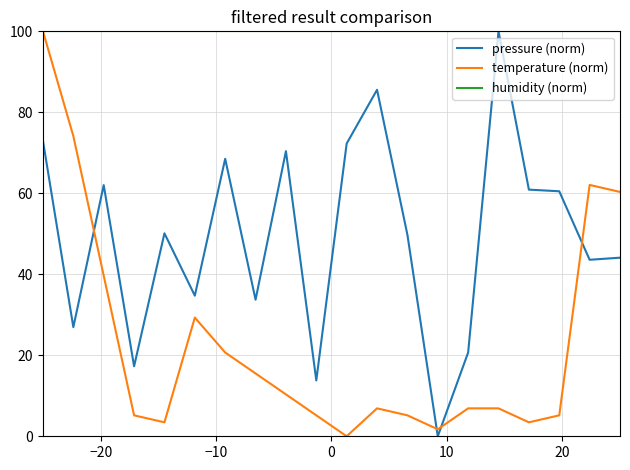

List the series in order of their overall mean, highest first.

humidity (norm), pressure (norm), temperature (norm)